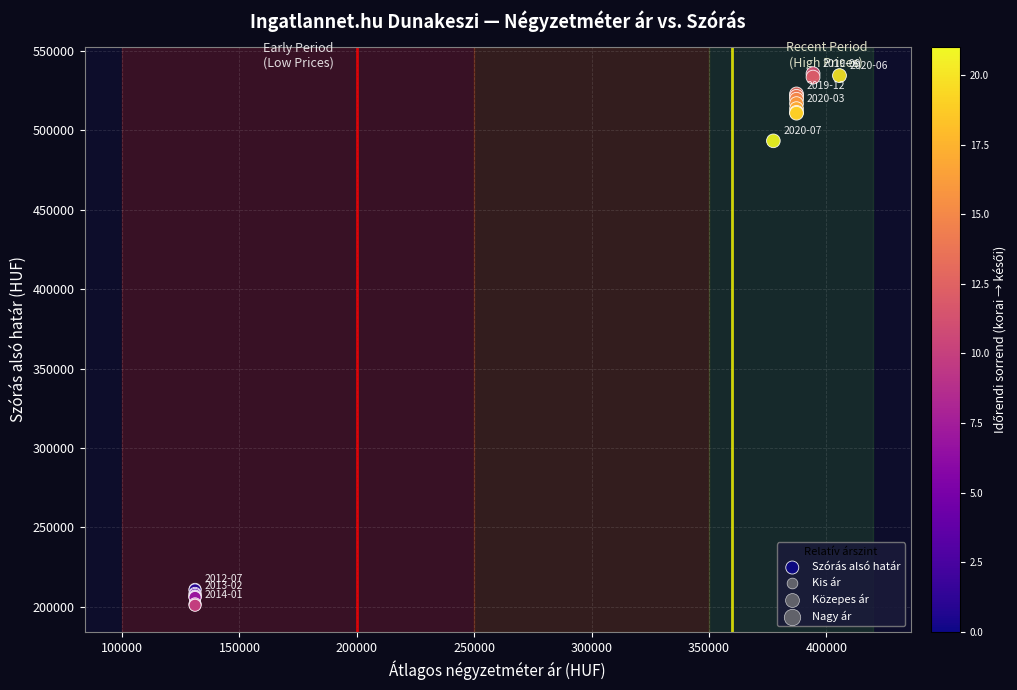

What Y value in the scatter plot is closest to 368297?

493376